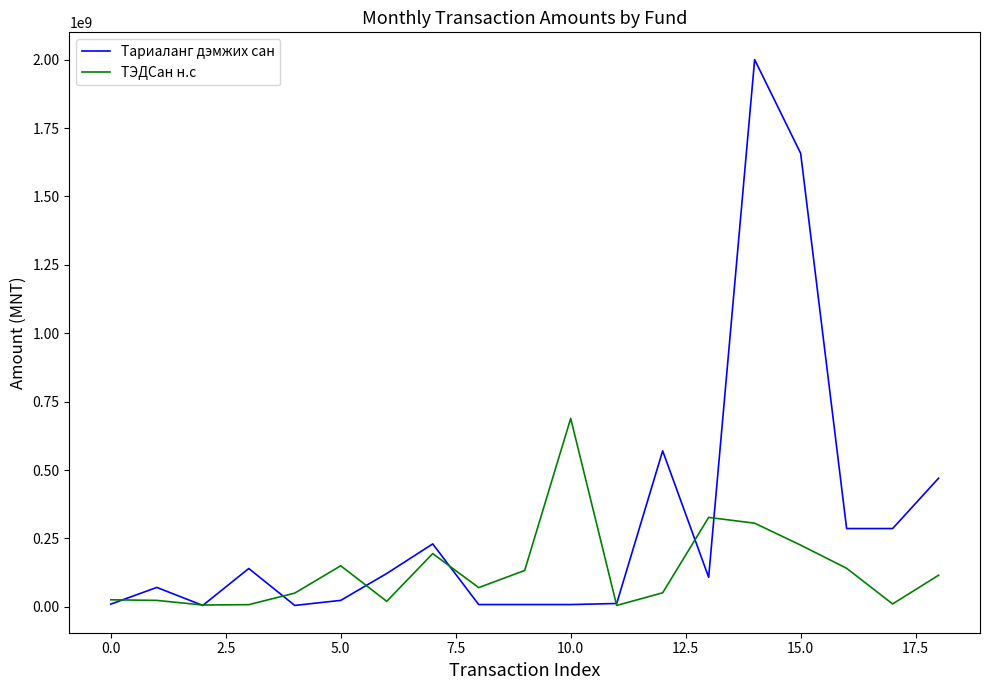

True or false: Тариаланг дэмжих сан and ТЭДСан н.с cross at least once.

True